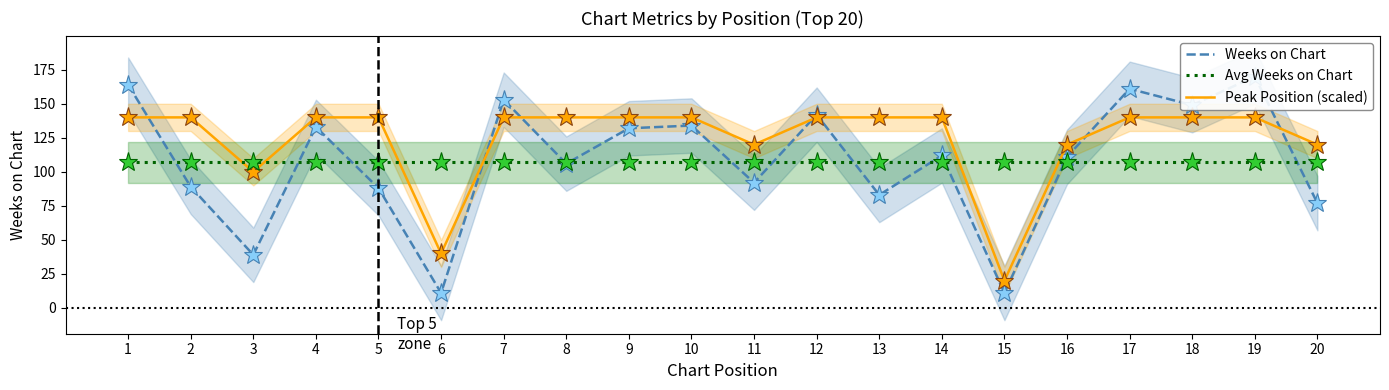

Reading left to right, transcribe all the data shown in this chart.

Weeks on Chart: 164	89	39	133	88	11	153	106	132	134	92	142	83	112	11	111	161	149	170	77
Peak Position (scaled): 140	140	100	140	140	40	140	140	140	140	120	140	140	140	20	120	140	140	140	120
Avg Weeks on Chart: 107	107	107	107	107	107	107	107	107	107	107	107	107	107	107	107	107	107	107	107